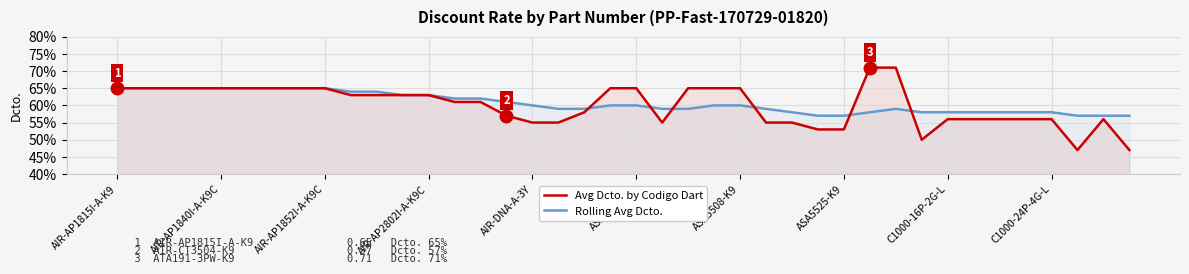

How many times do Rolling Avg Dcto. and Avg Dcto. by Codigo Dart cross each other?

6